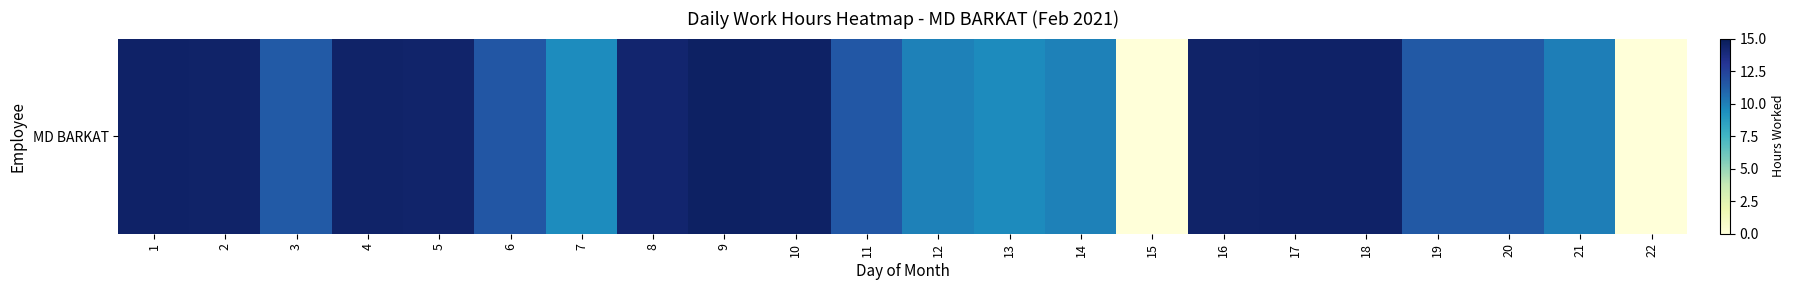

Which category has the lowest value across all series?

15